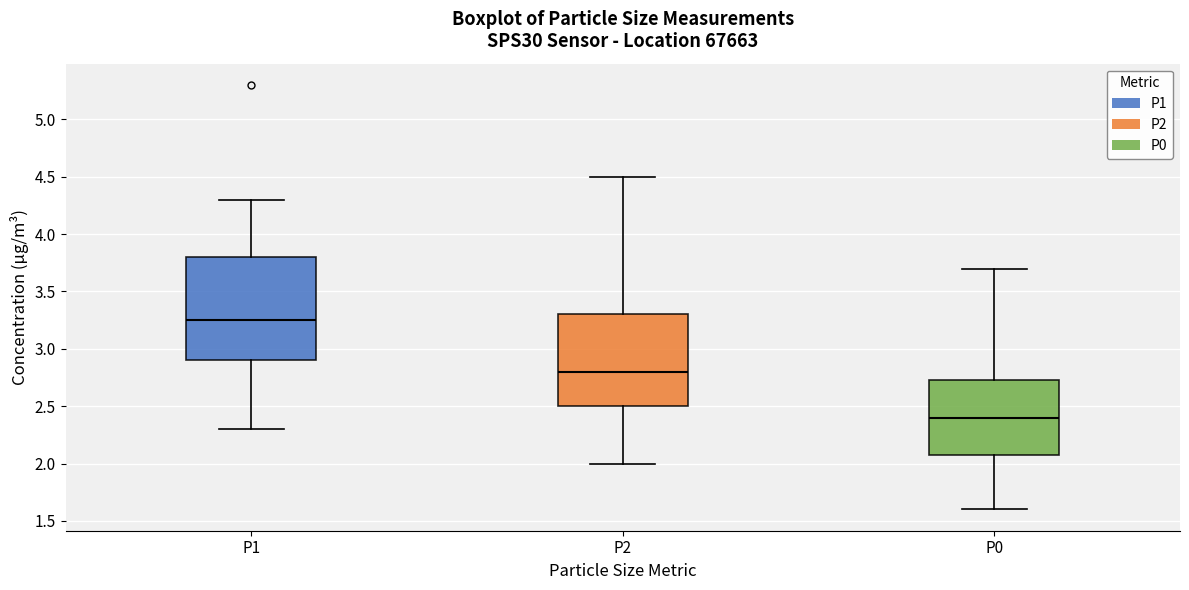

Comparing the boxes themselves (not the whiskers), which one is the tallest?

P1